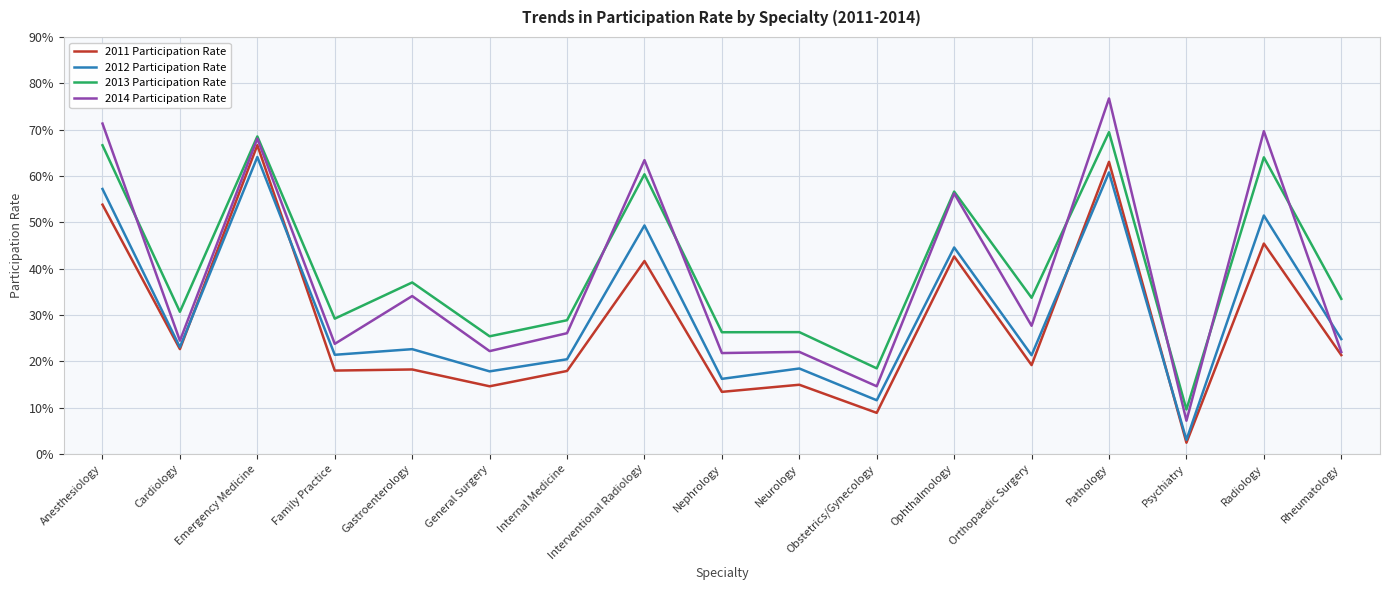

Is this an area chart (filled region under the line)?

No